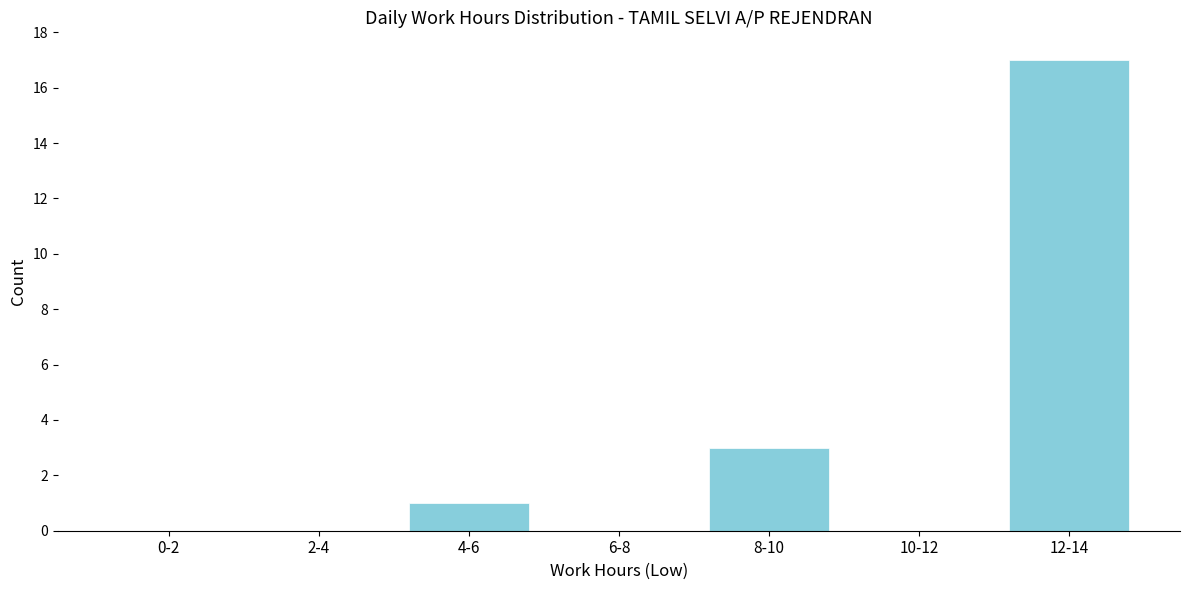

Reading right to left, extract all data points from this chart.

12-14=17	10-12=0	8-10=3	6-8=0	4-6=1	2-4=0	0-2=0